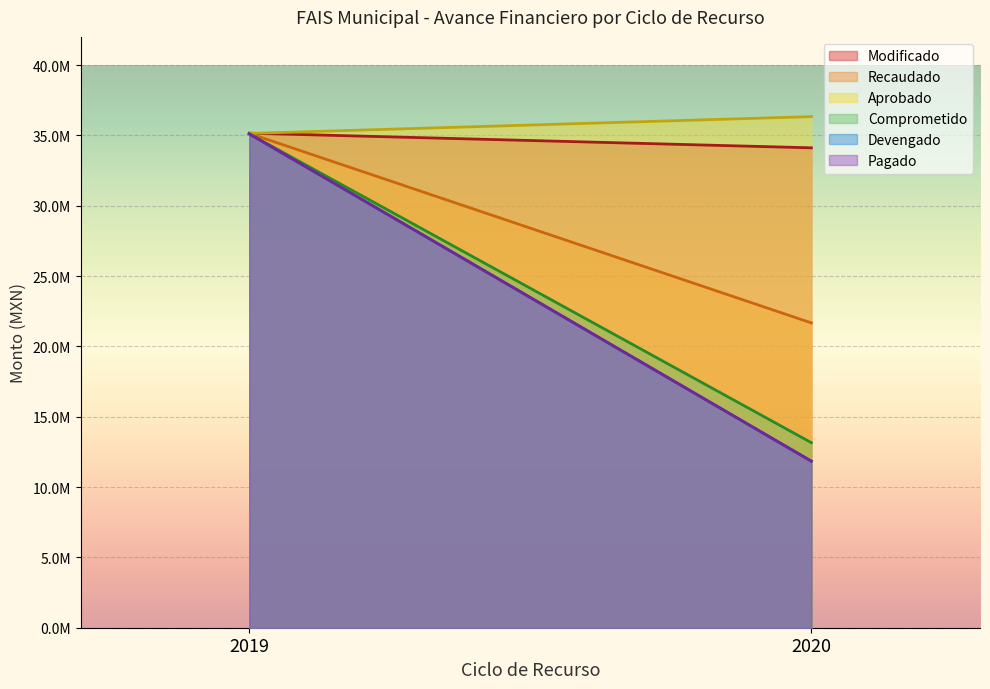

True or false: Comprometido has a value of 13288346.7 at 2019.

False